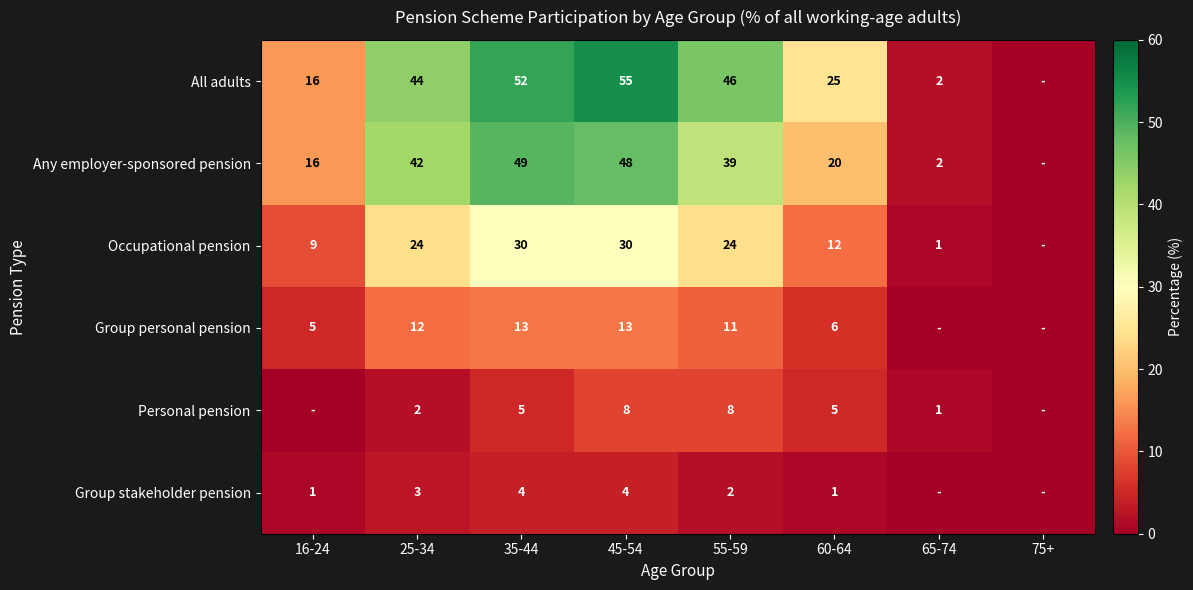

Rank the series at 55-59 from lowest to highest value.

Group stakeholder pension, Personal pension, Group personal pension, Occupational pension, Any employer-sponsored pension, All adults